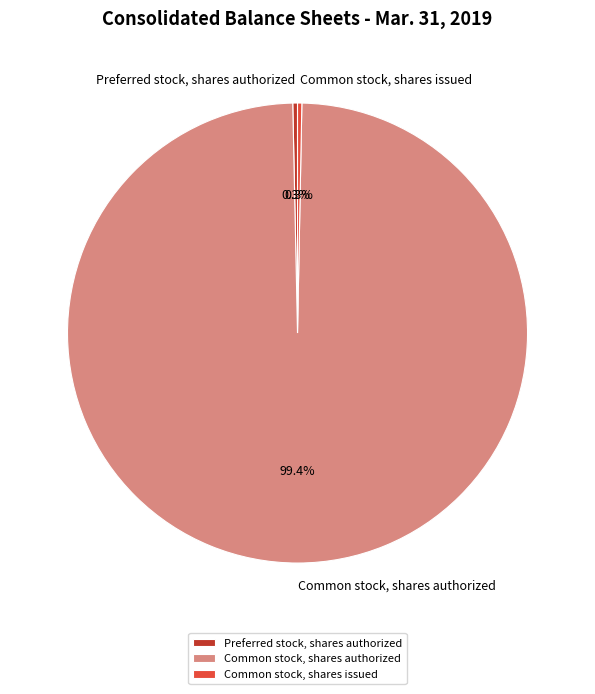

Is it true that Preferred stock, shares authorized is 0% of the pie?

True